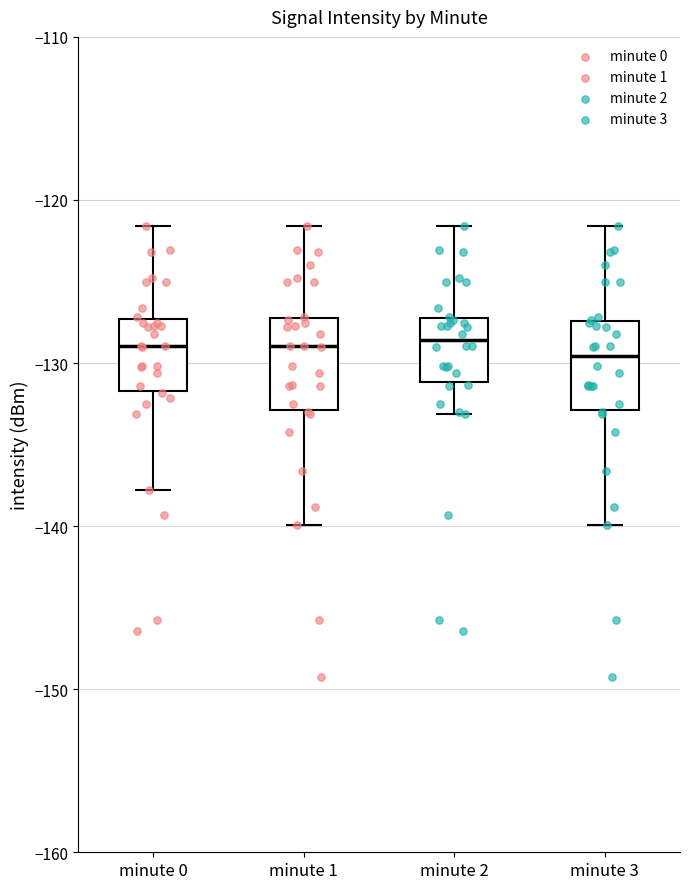

Reading left to right, read every box against the y-axis: the position of its median line, the range the box covers, and the ends of its whiskers. The values are not printed on the chart, so give them approximately, as read against the axis.

minute 0: median -129, box -132 to -127, whiskers -138 to -122
minute 1: median -129, box -133 to -127, whiskers -140 to -122
minute 2: median -129, box -131 to -127, whiskers -133 to -122
minute 3: median -130, box -133 to -127, whiskers -140 to -122